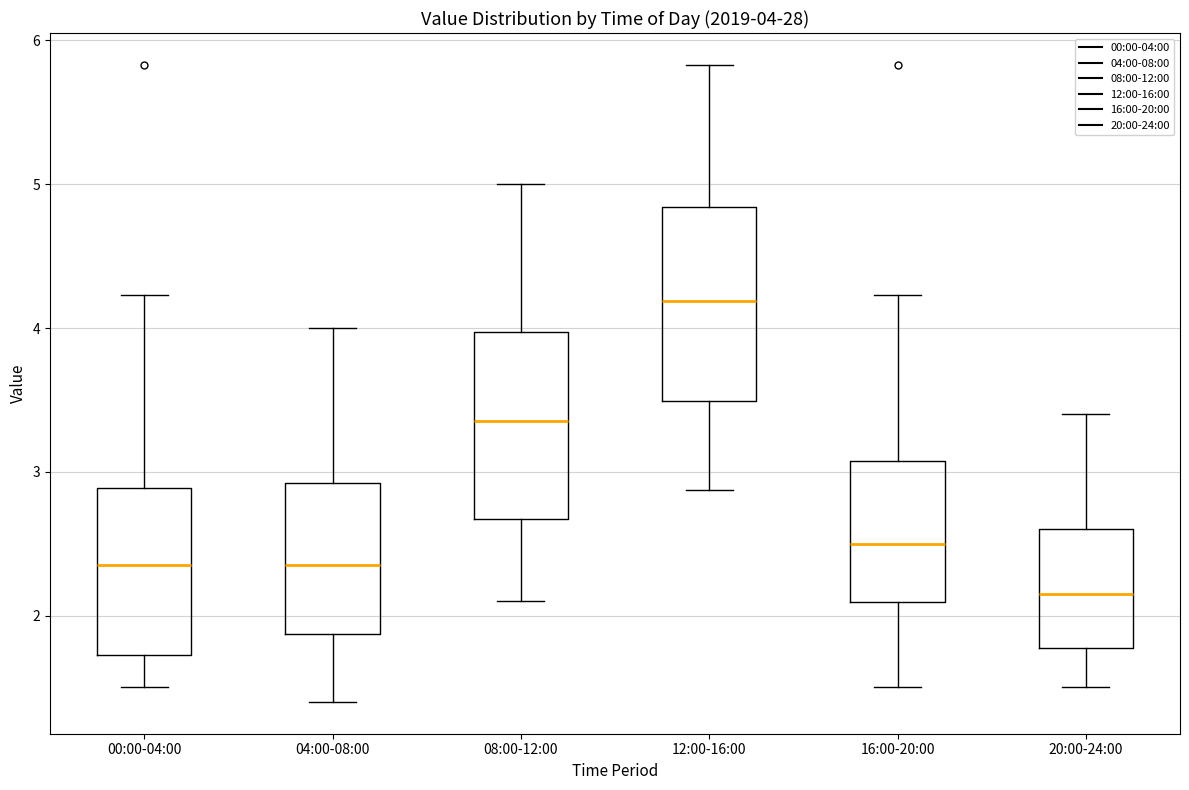

Which box has the lowest median line?

20:00-24:00